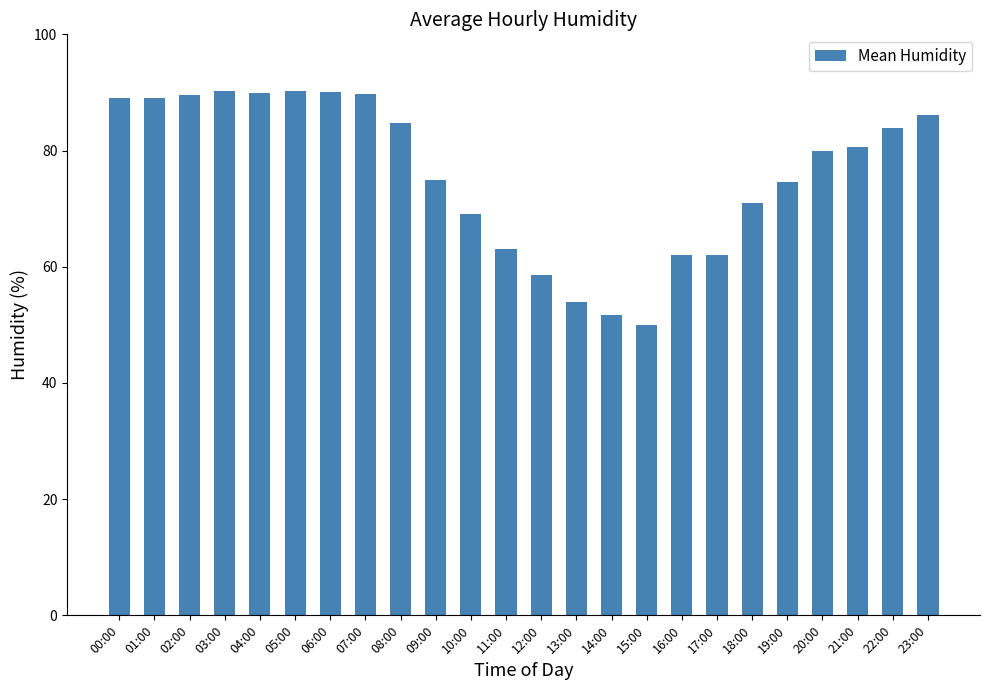

What is the approximate value at 16:00?

62.1